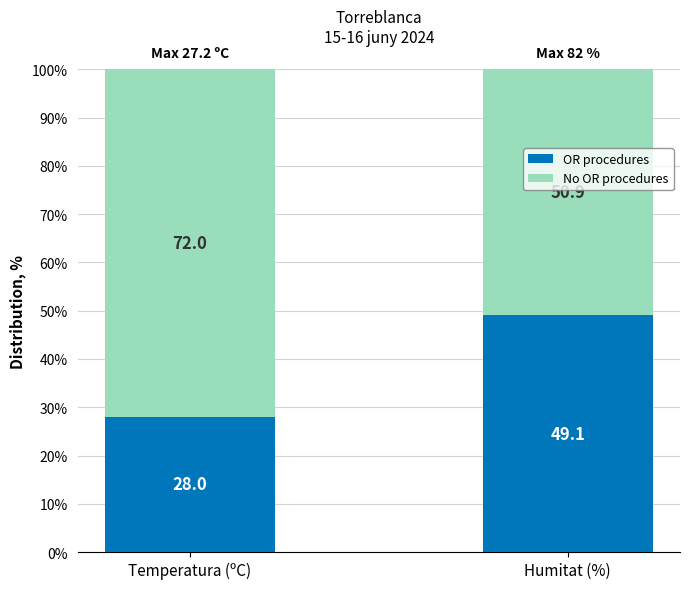

True or false: OR procedures has a value of 40.9 at Temperatura (ºC).

False